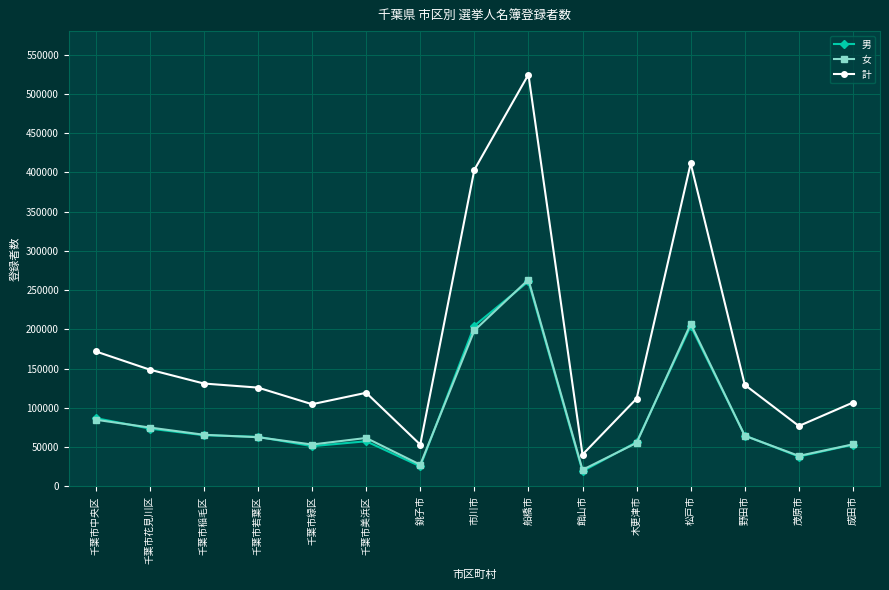

What is the difference between the 男 values at 千葉市若葉区 and 成田市?

9933